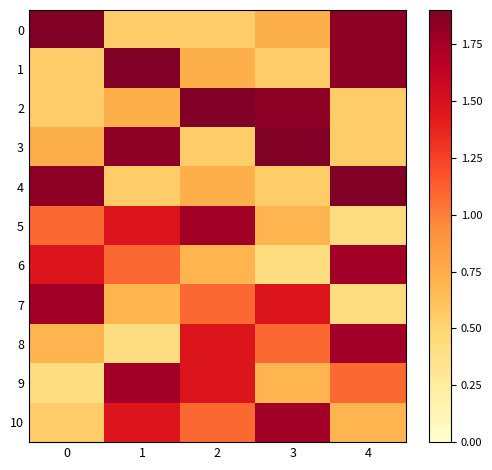

Between 0 and 3, which series saw the biggest shift?

2